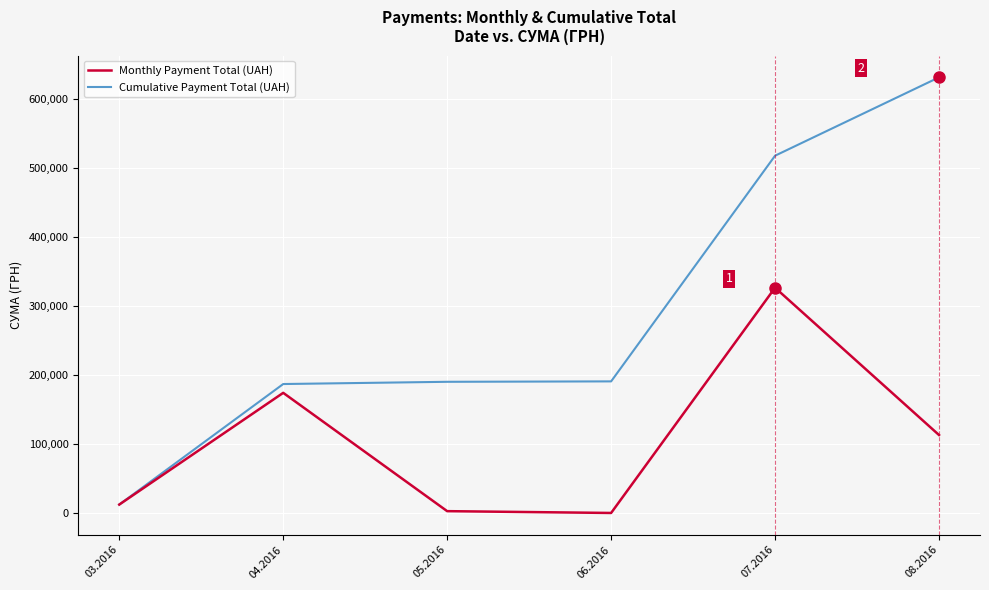

What is the maximum value for Monthly Payment Total (UAH)?

326572.3